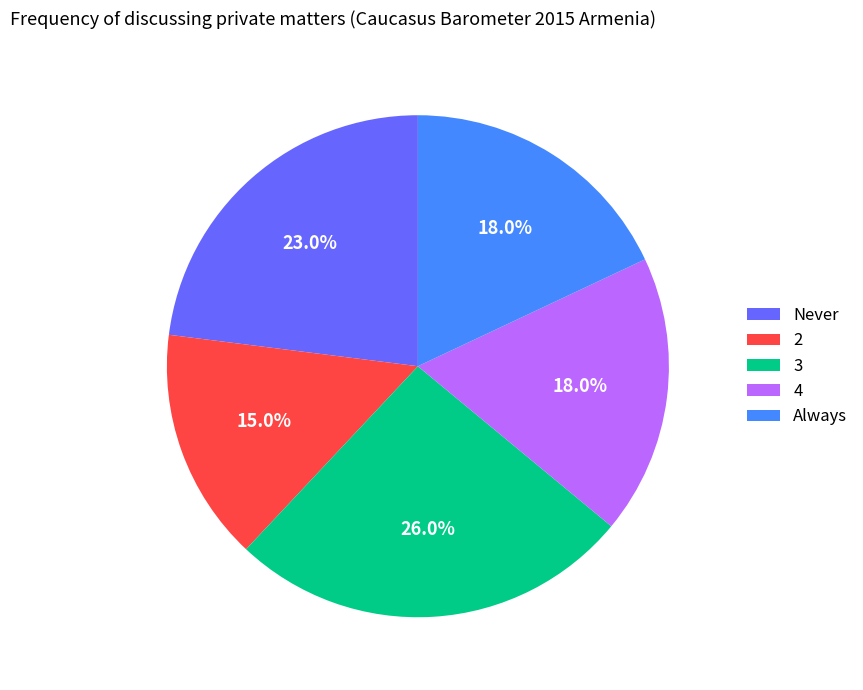

Count the number of slices in the pie.

5